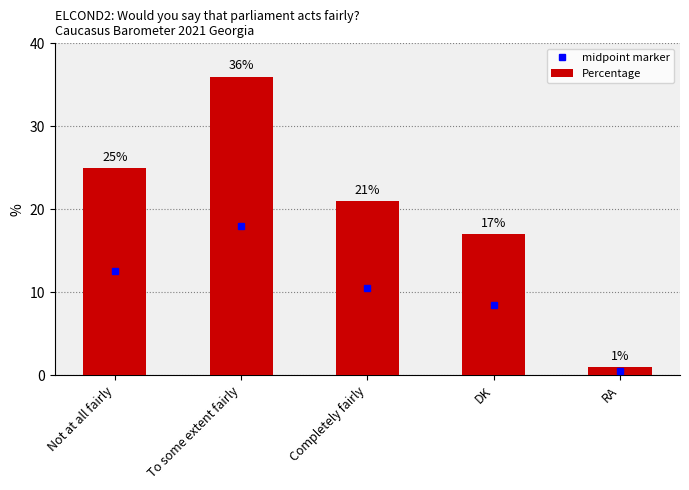

What is the average value?

20